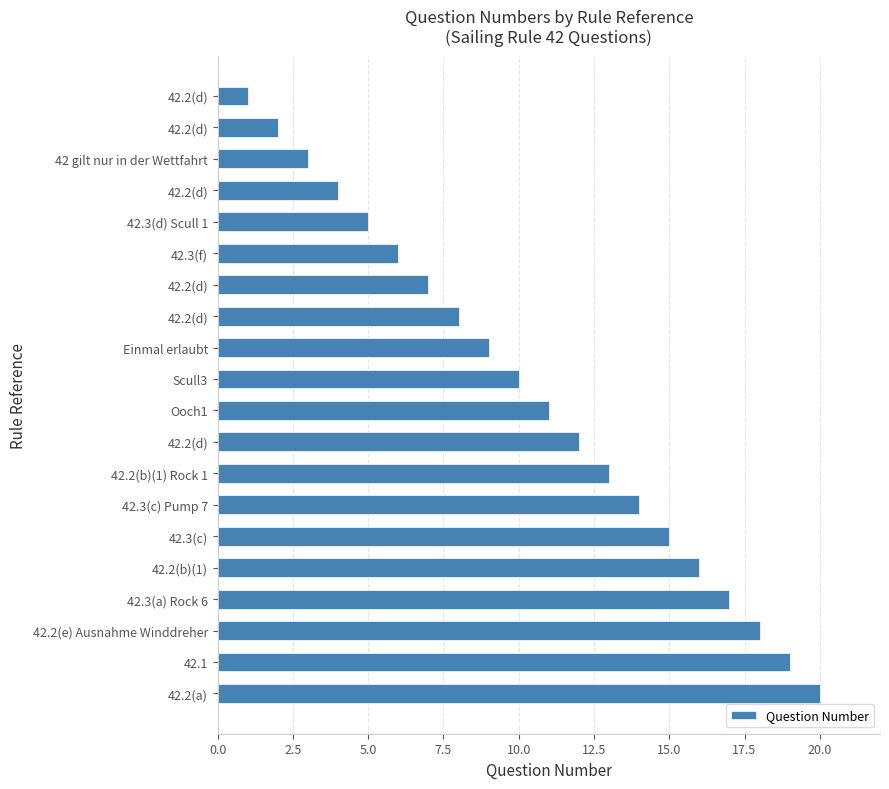

How many bars are there in total?

20